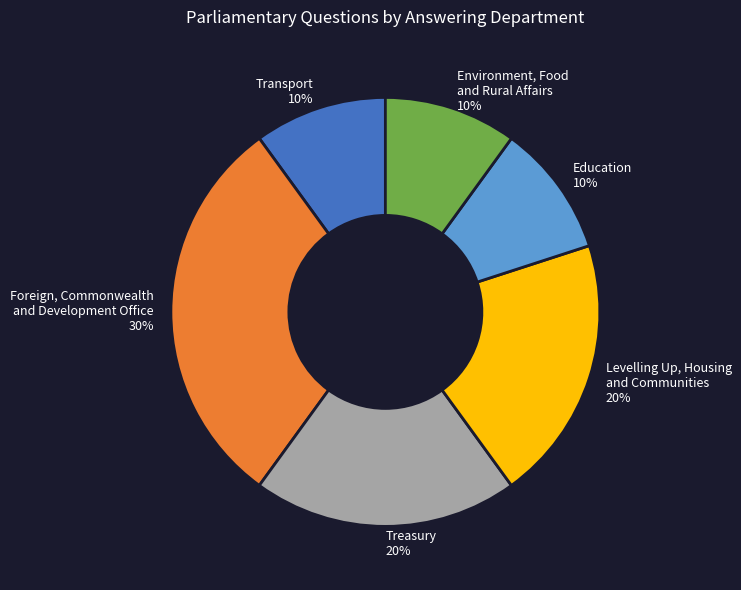

Is the sum of Environment, Food and Rural Affairs and Transport greater than half?

No